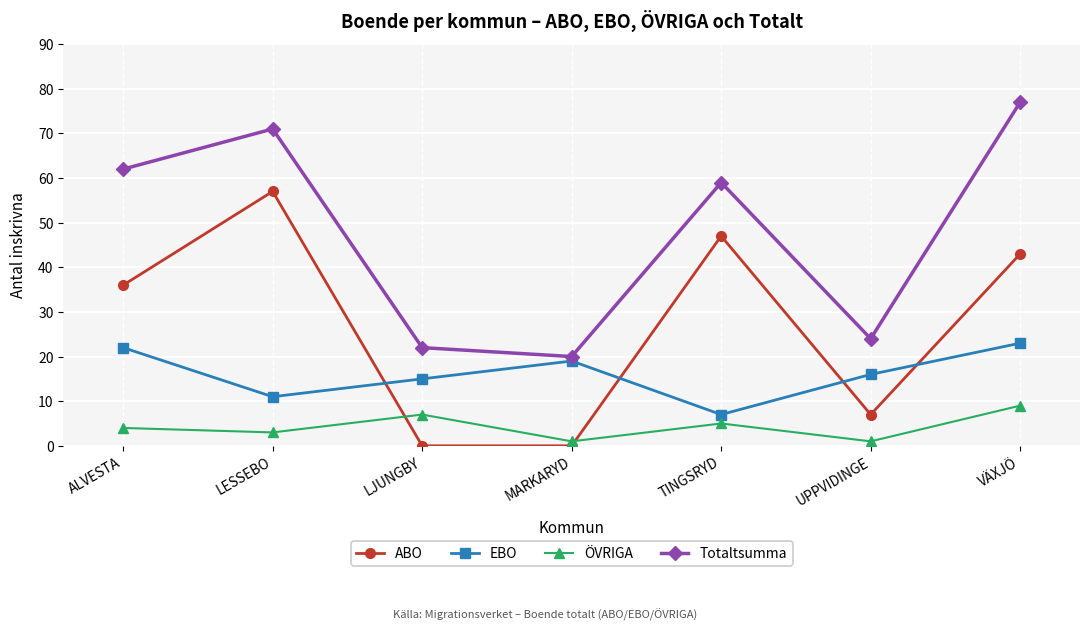

Reading left to right, list all the values displayed in this chart.

ABO: ALVESTA=36	LESSEBO=57	LJUNGBY=0	MARKARYD=0	TINGSRYD=47	UPPVIDINGE=7	VÄXJÖ=43
EBO: ALVESTA=22	LESSEBO=11	LJUNGBY=15	MARKARYD=19	TINGSRYD=7	UPPVIDINGE=16	VÄXJÖ=23
ÖVRIGA: ALVESTA=4	LESSEBO=3	LJUNGBY=7	MARKARYD=1	TINGSRYD=5	UPPVIDINGE=1	VÄXJÖ=9
Totaltsumma: ALVESTA=62	LESSEBO=71	LJUNGBY=22	MARKARYD=20	TINGSRYD=59	UPPVIDINGE=24	VÄXJÖ=77